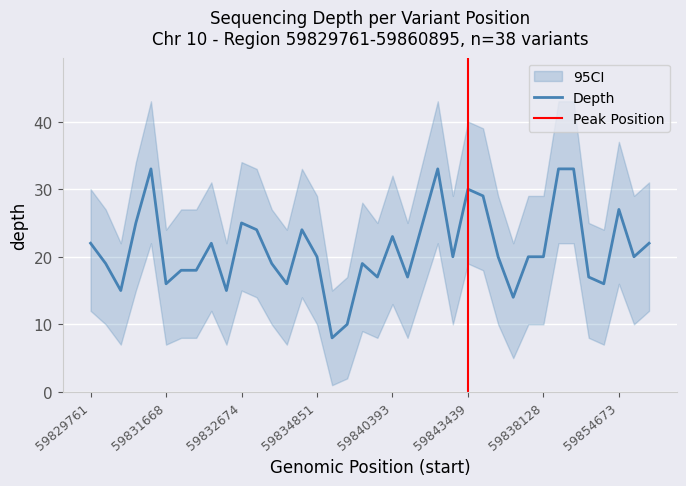

What is the total value across all series at 59832674?

74